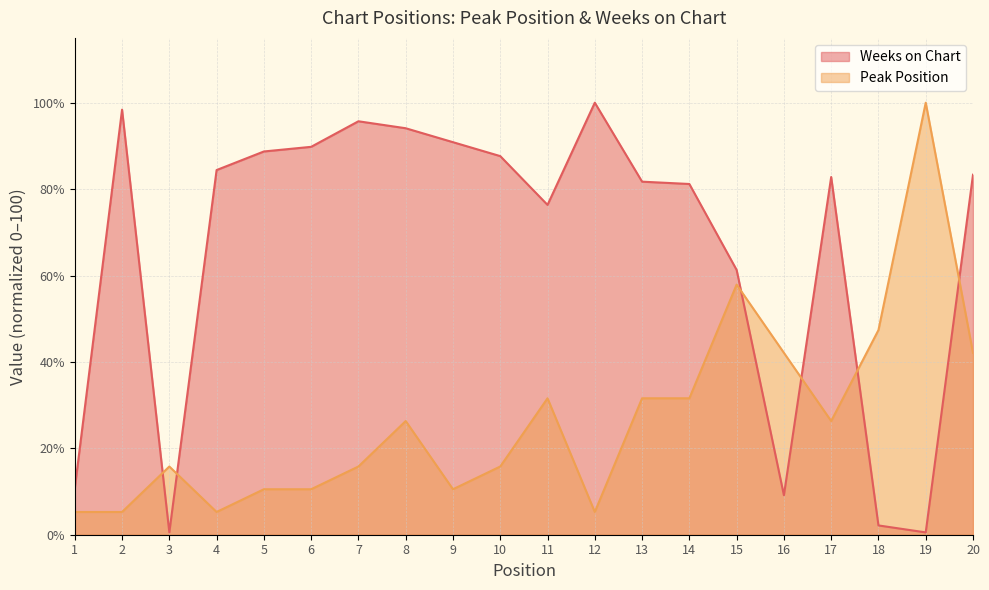

Between 2 and 17, which series saw the biggest shift?

Peak Position